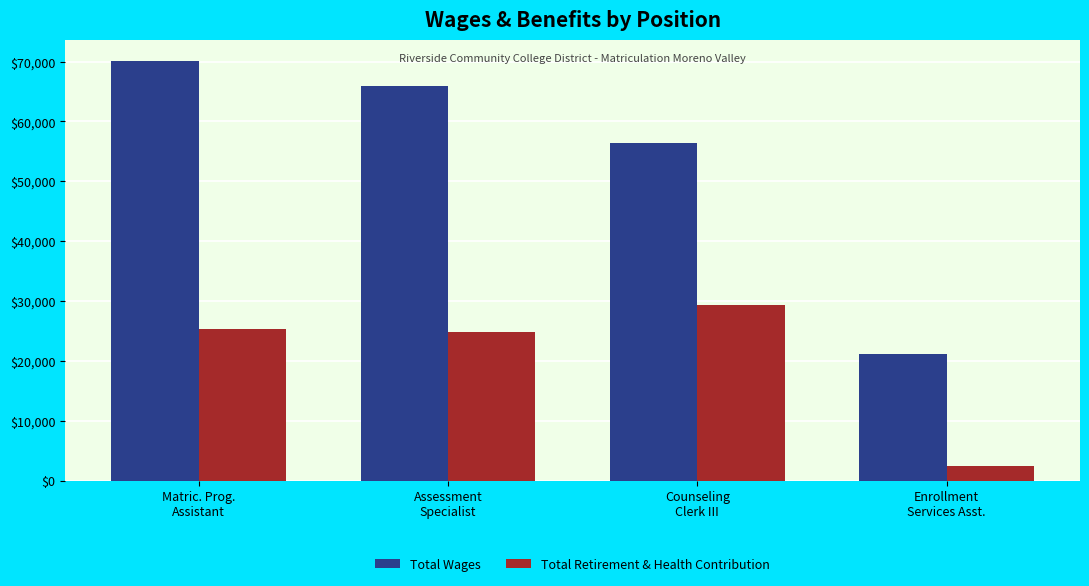

What position from the left is Counseling
Clerk III?

3